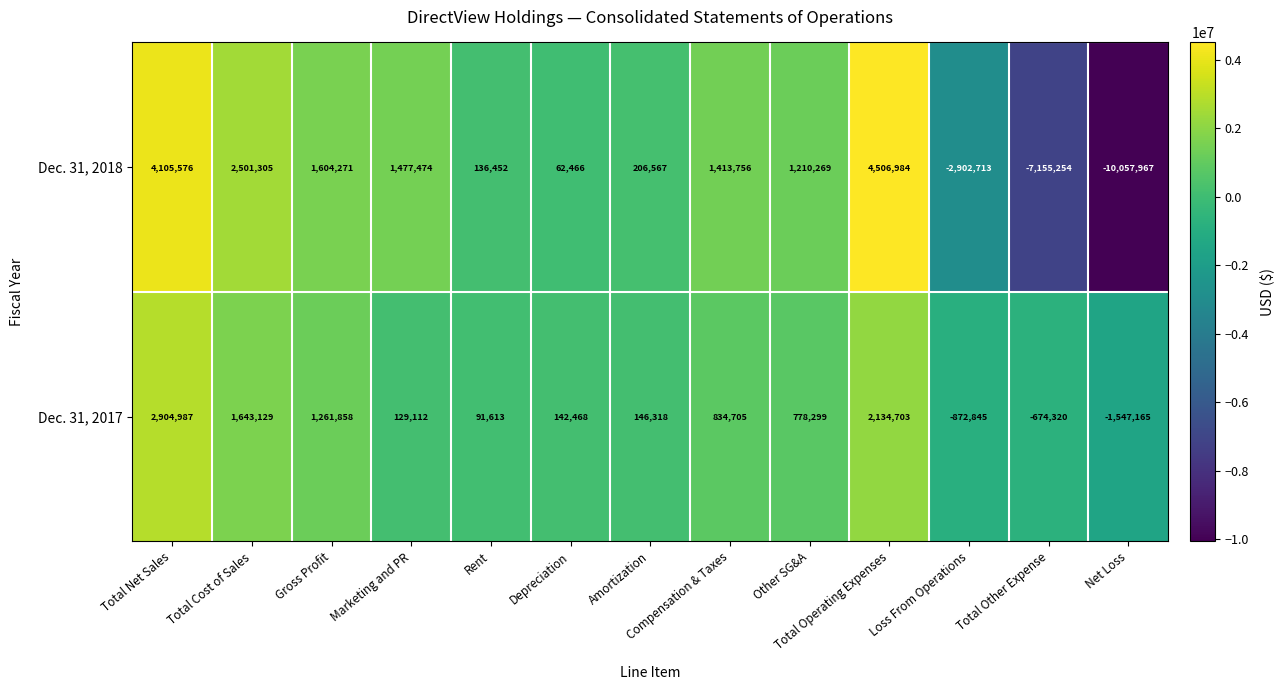

What is the sum of the Dec. 31, 2018 values at Total Cost of Sales and Loss From Operations?

-401408